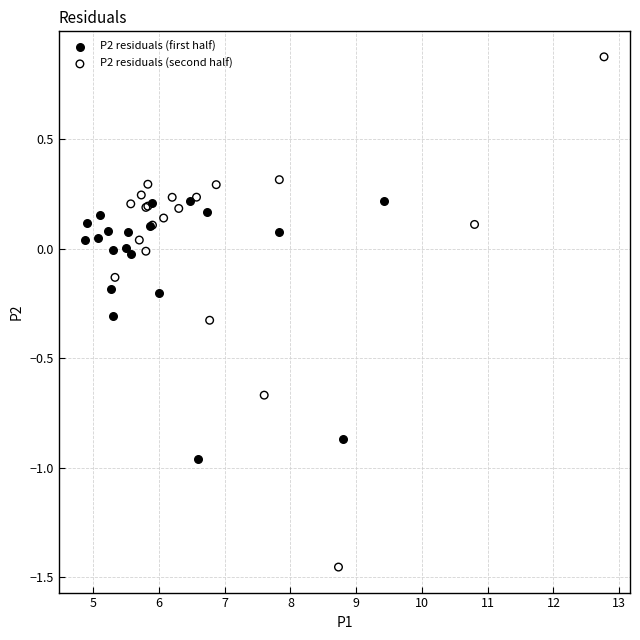

Which series reaches the minimum Y coordinate?

P2 residuals (second half)